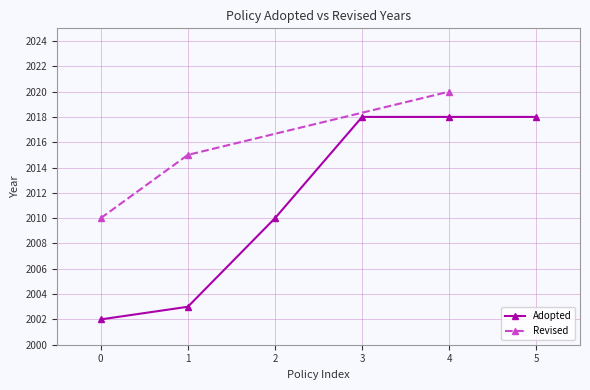

What is the value of the Adopted point at the 1st from the left?

2002